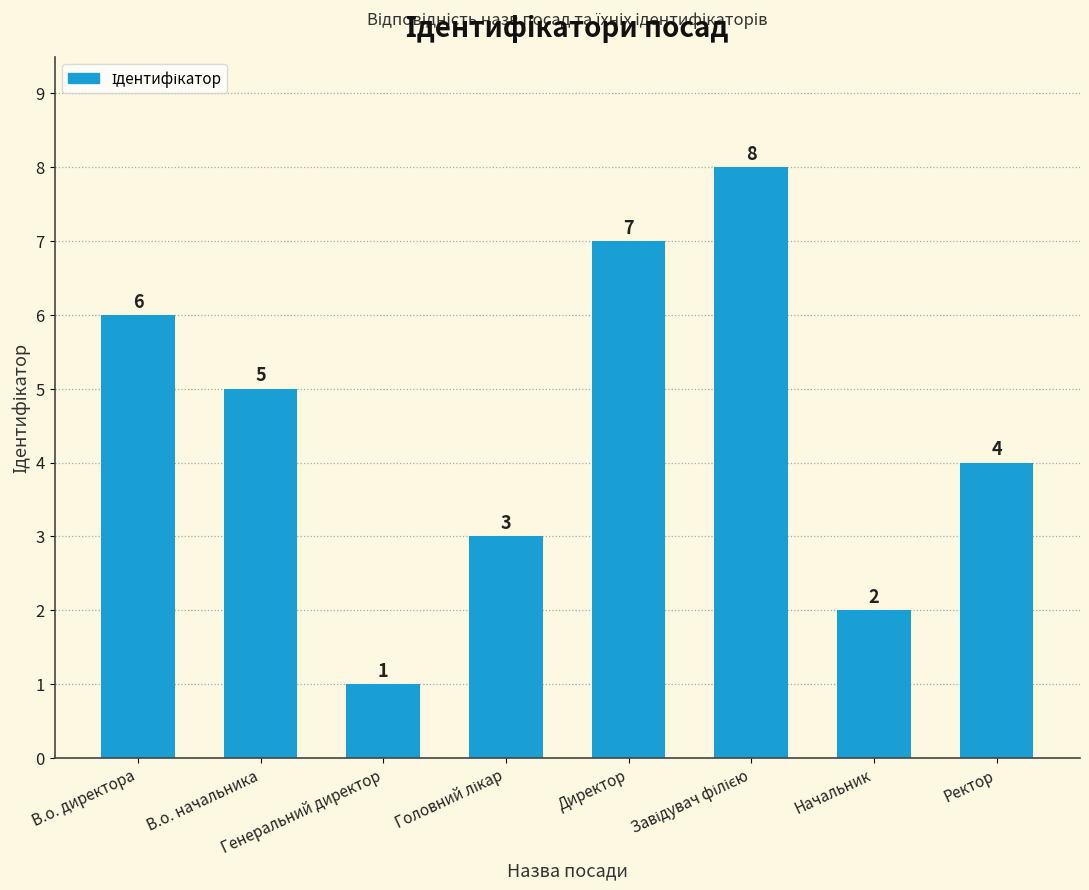

What is the value of the 6th bar from the left?

8